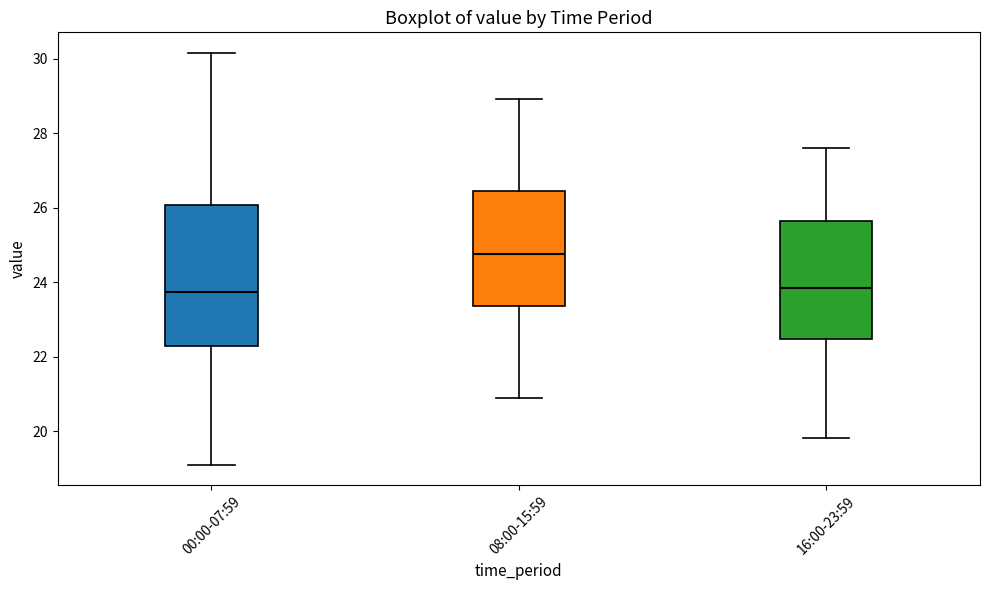

Comparing the boxes themselves (not the whiskers), which one is the tallest?

00:00-07:59